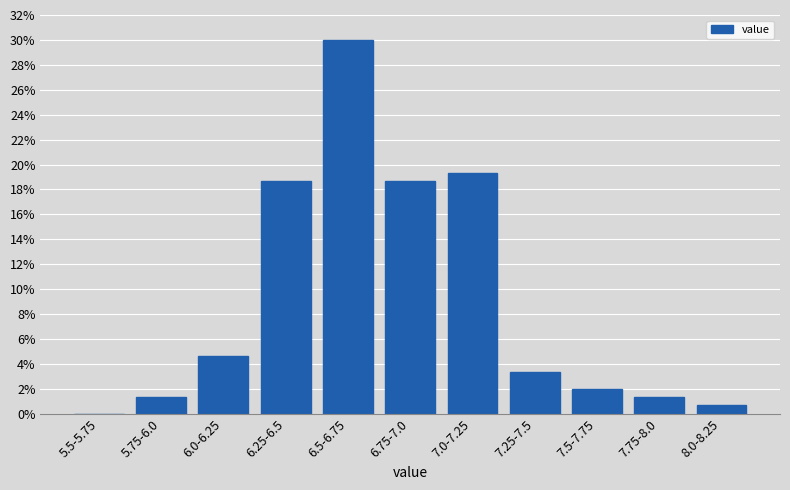

Reading left to right, extract all data points from this chart.

5.5-5.75=0.0	5.75-6.0=1.3	6.0-6.25=4.7	6.25-6.5=18.7	6.5-6.75=30.0	6.75-7.0=18.7	7.0-7.25=19.3	7.25-7.5=3.3	7.5-7.75=2.0	7.75-8.0=1.3	8.0-8.25=0.7